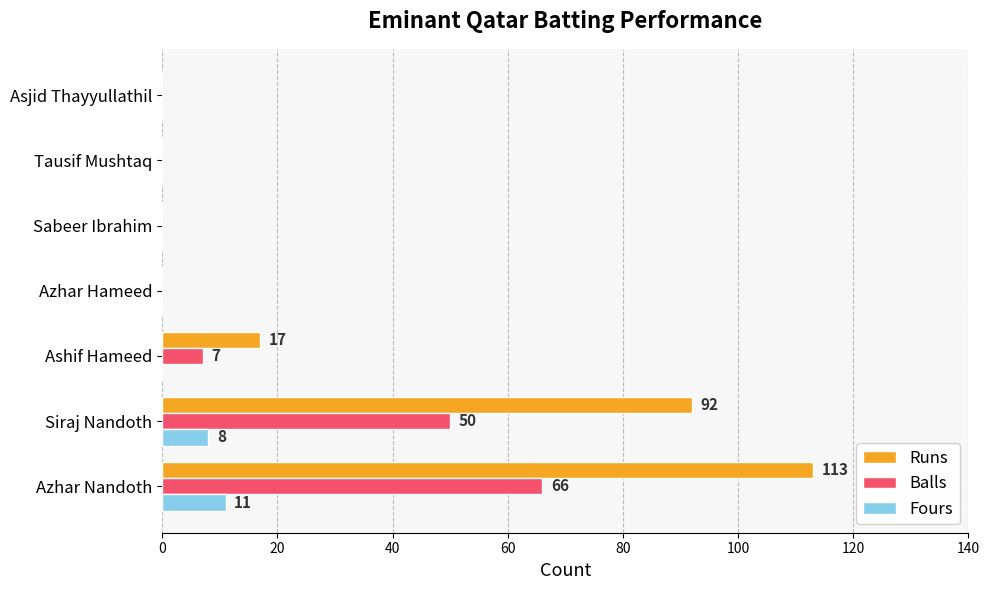

Between Ashif Hameed and Asjid Thayyullathil, which series saw the biggest shift?

Runs